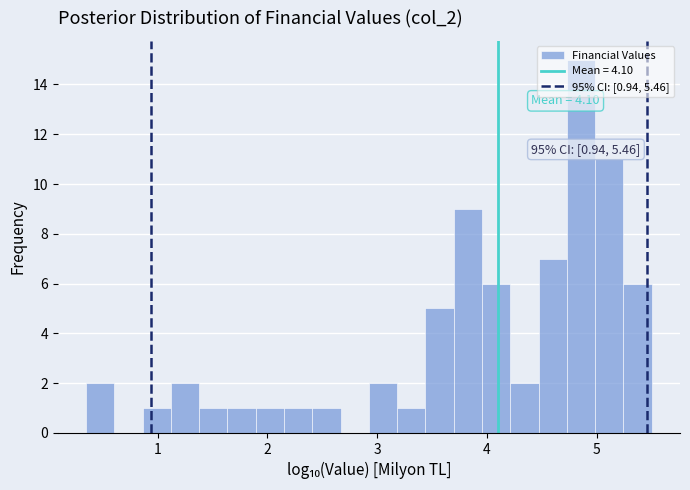

Around what value on the x-axis is the tallest bar? Give the approximate position of its centre, as read against the axis.

4.9